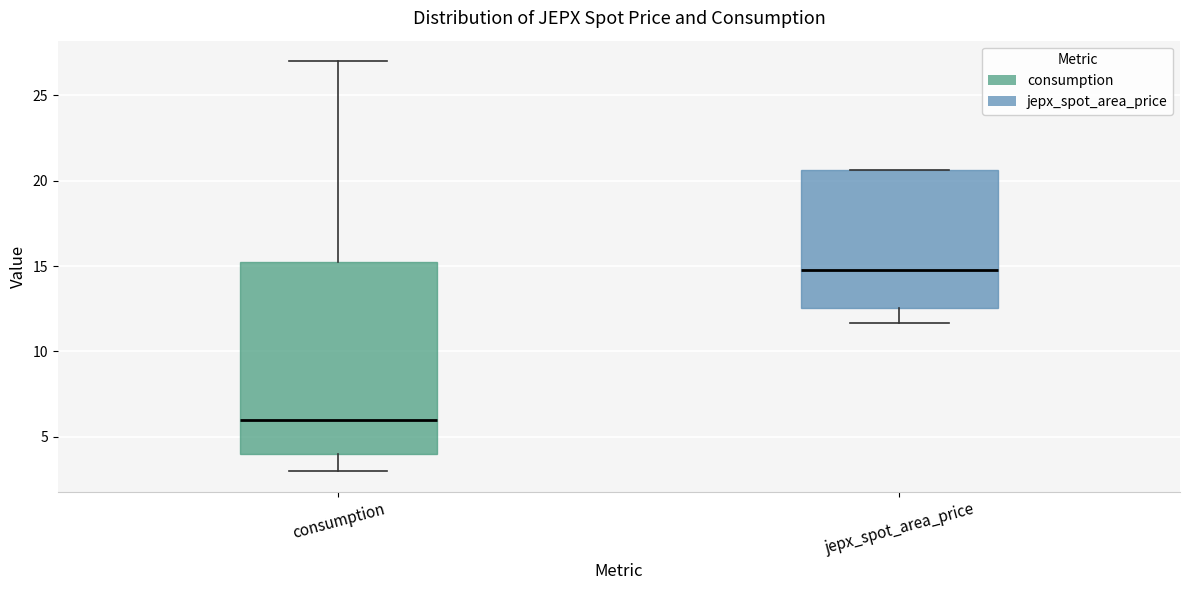

Which box's median line is the lowest?

consumption